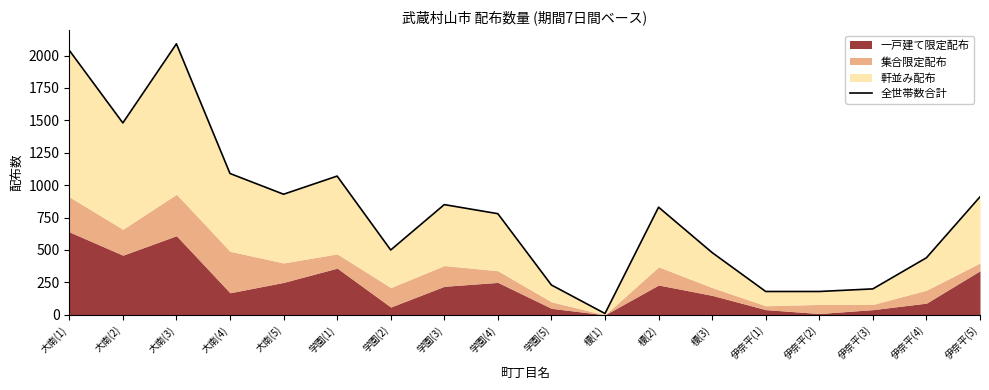

What is the maximum value shown in the chart?

2090